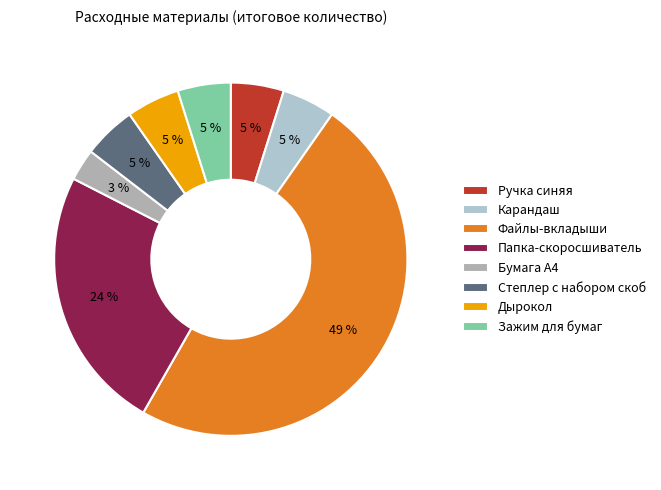

Is there any slice that represents more than half of the pie?

No